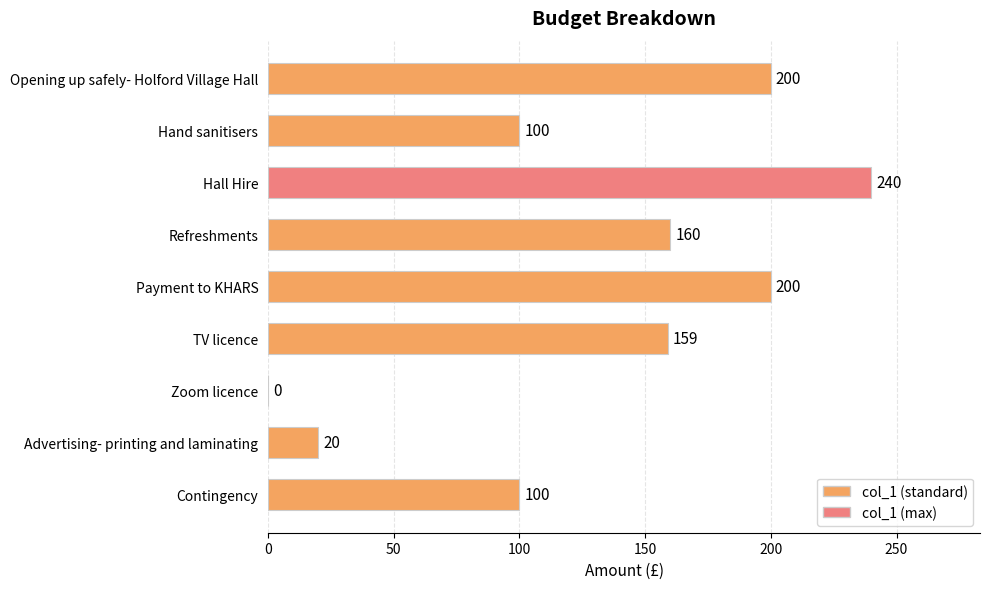

What is the maximum value shown in the chart?

240